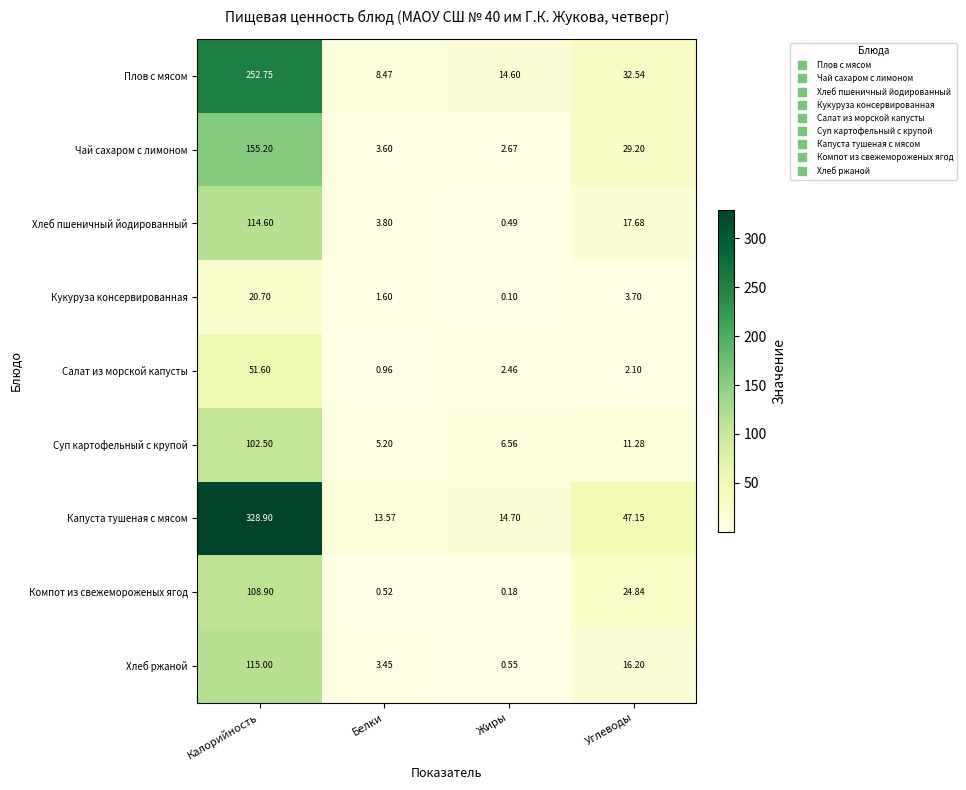

At which label does Капуста тушеная с мясом reach its peak?

Калорийность